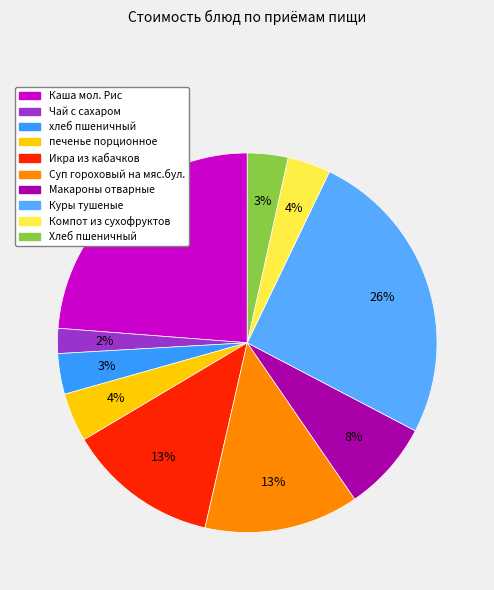

What portion of the pie excludes Макароны отварные?

92.3%